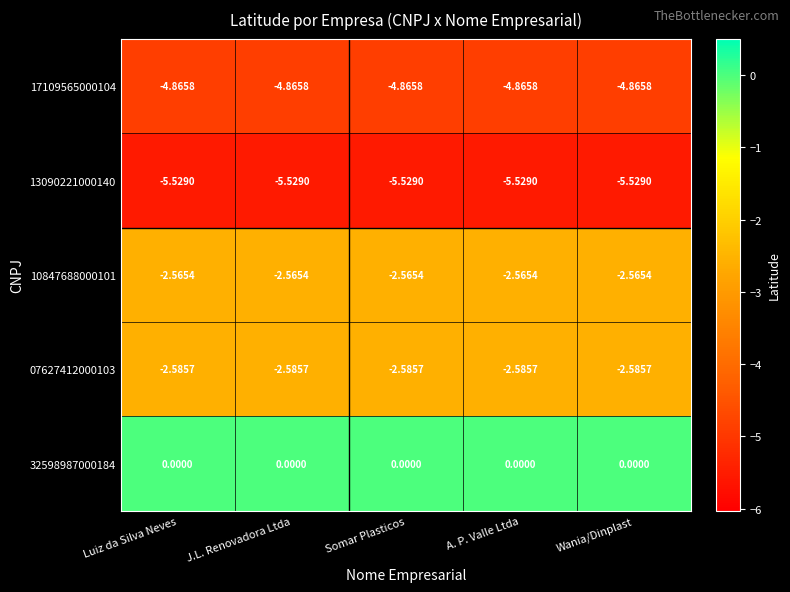

Is the value of 17109565000104 at A. P. Valle Ltda greater than the value of 10847688000101 at Luiz da Silva Neves?

No